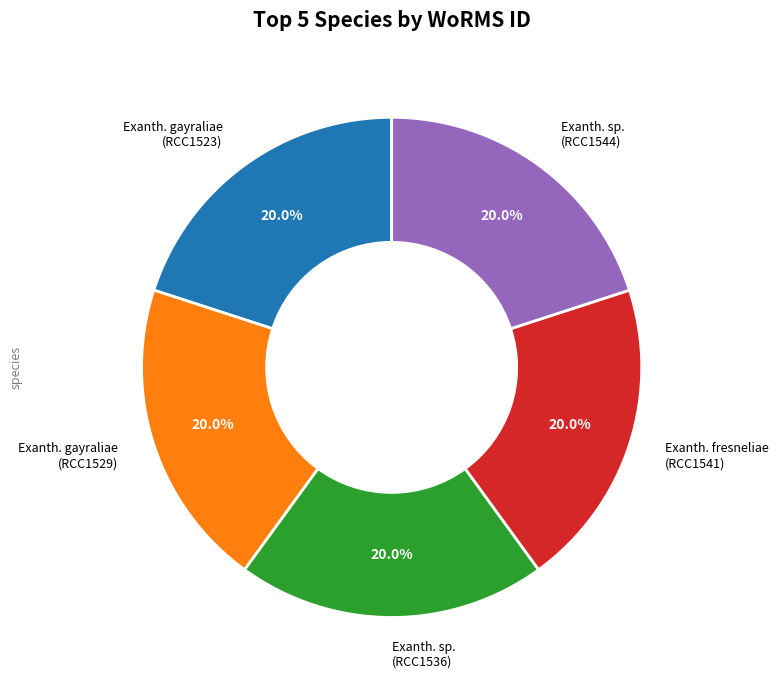

Does any single category account for the majority?

No